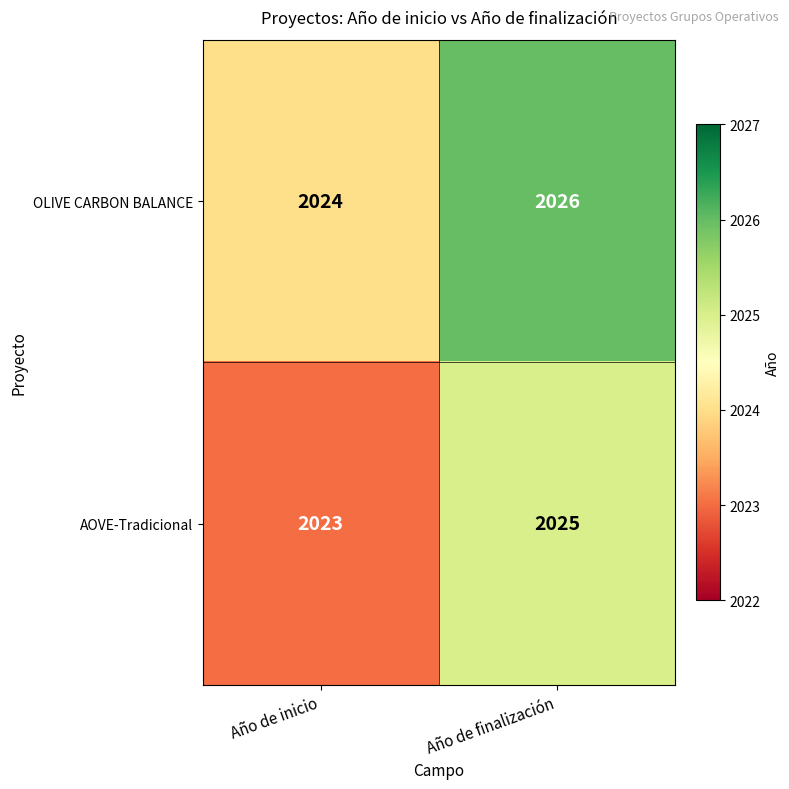

Rank the series at Año de inicio from highest to lowest value.

OLIVE CARBON BALANCE, AOVE-Tradicional